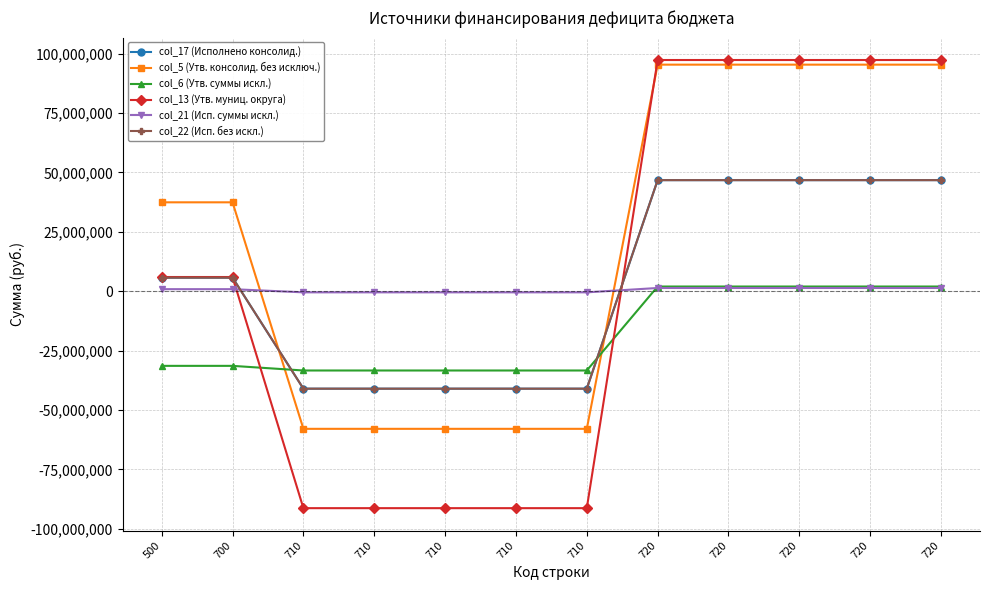

What is the difference between the maximum and second lowest values in the col_5 (Утв. консолид. без исключ.) series?

153260569.8